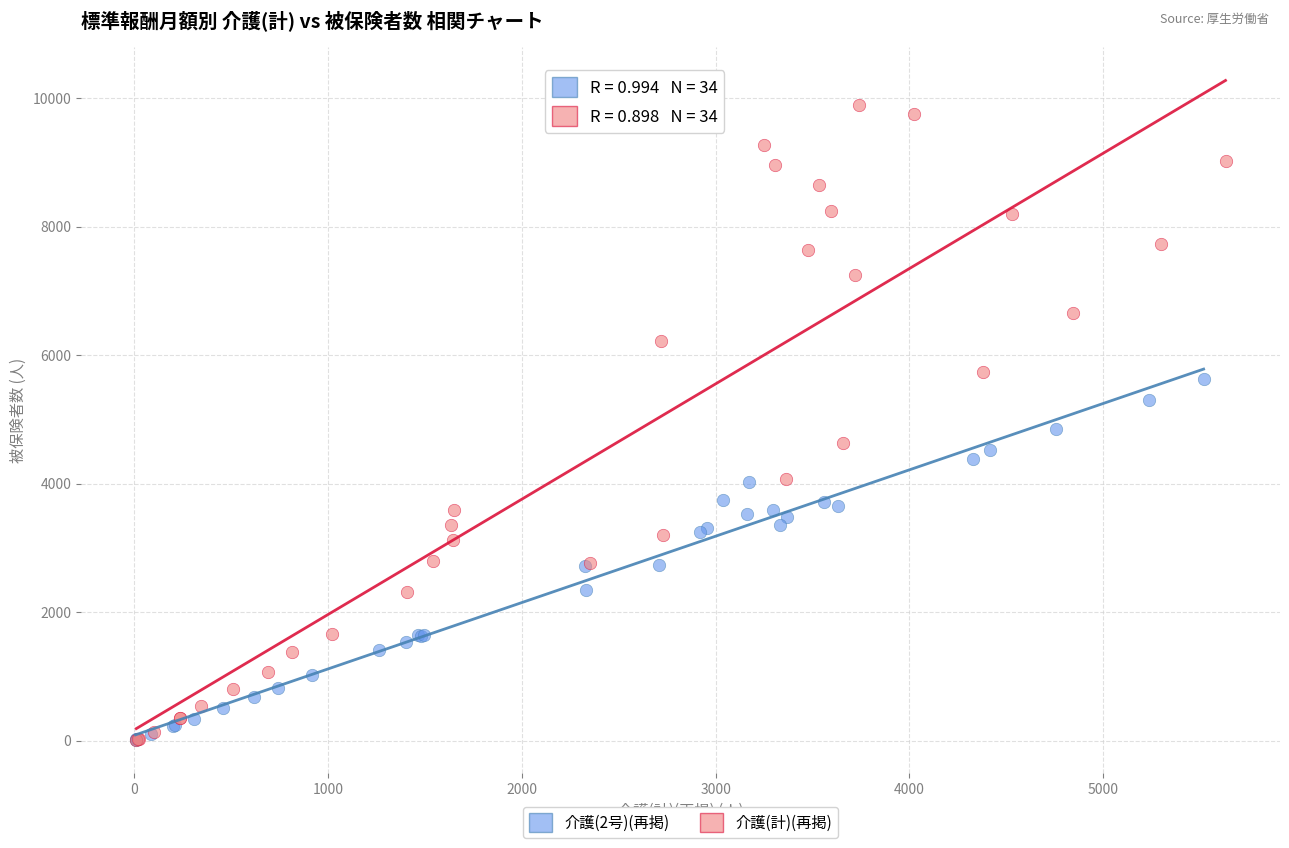

Which series contains the highest Y value?

介護(計)(再掲)